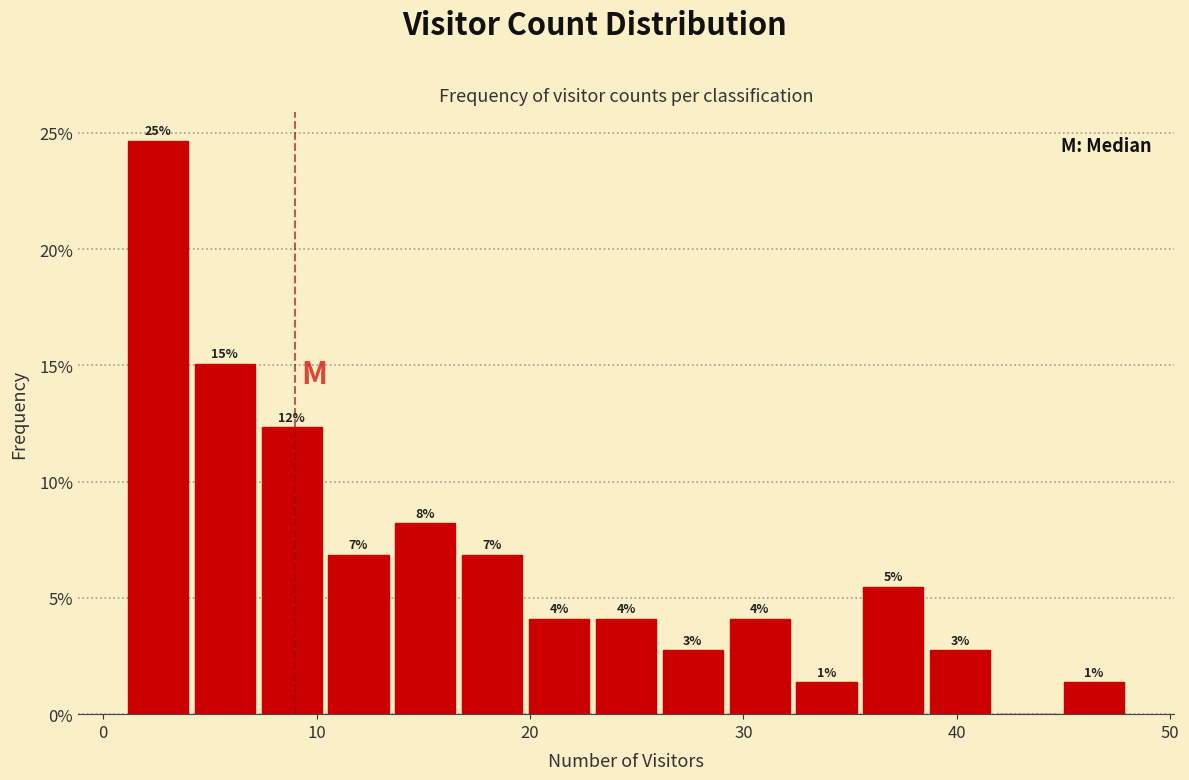

Around what value on the x-axis is the tallest bar? Give the approximate position of its centre, as read against the axis.

3